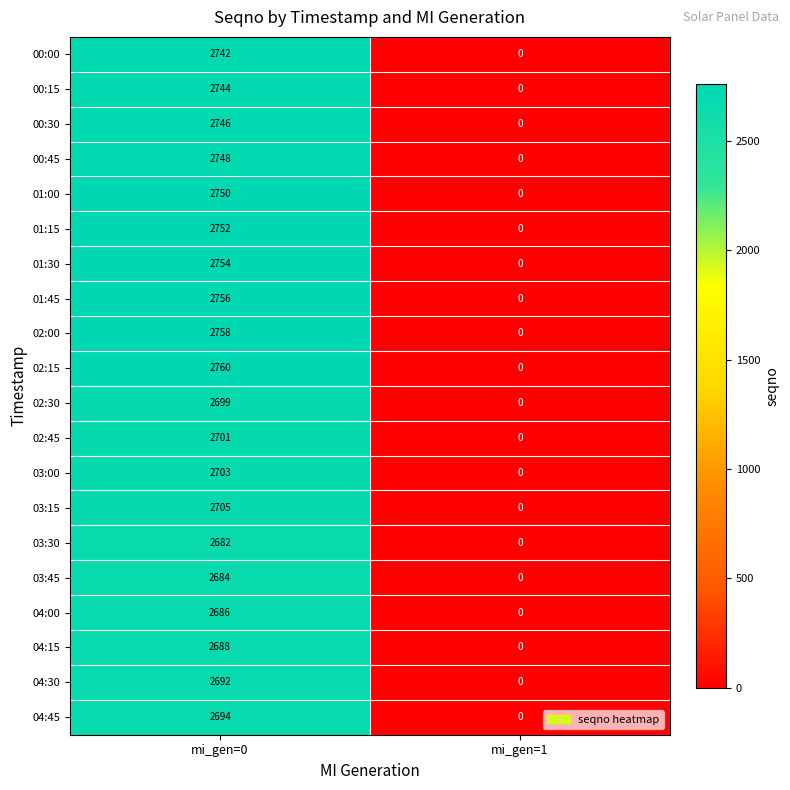

What is the sum of all 04:15 values?

2688